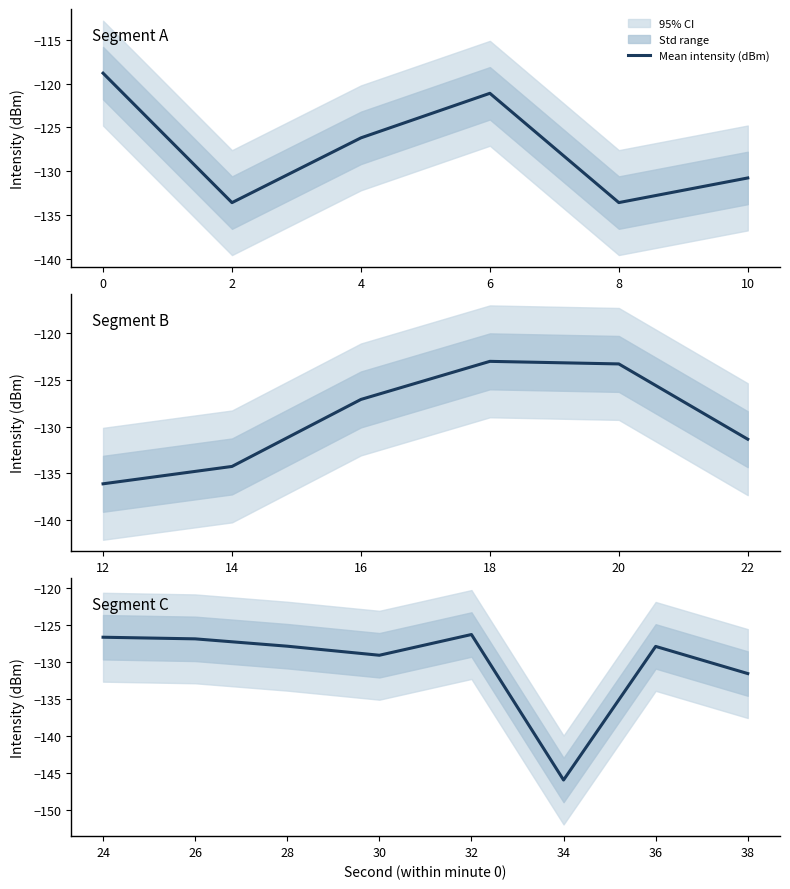

At which category does the chart reach its peak across all series?

32